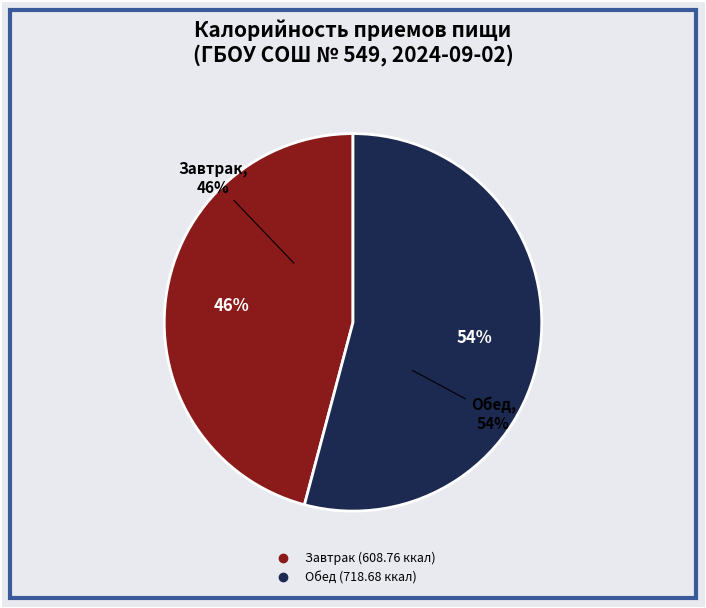

Does Завтрак represent more than half of the total?

No